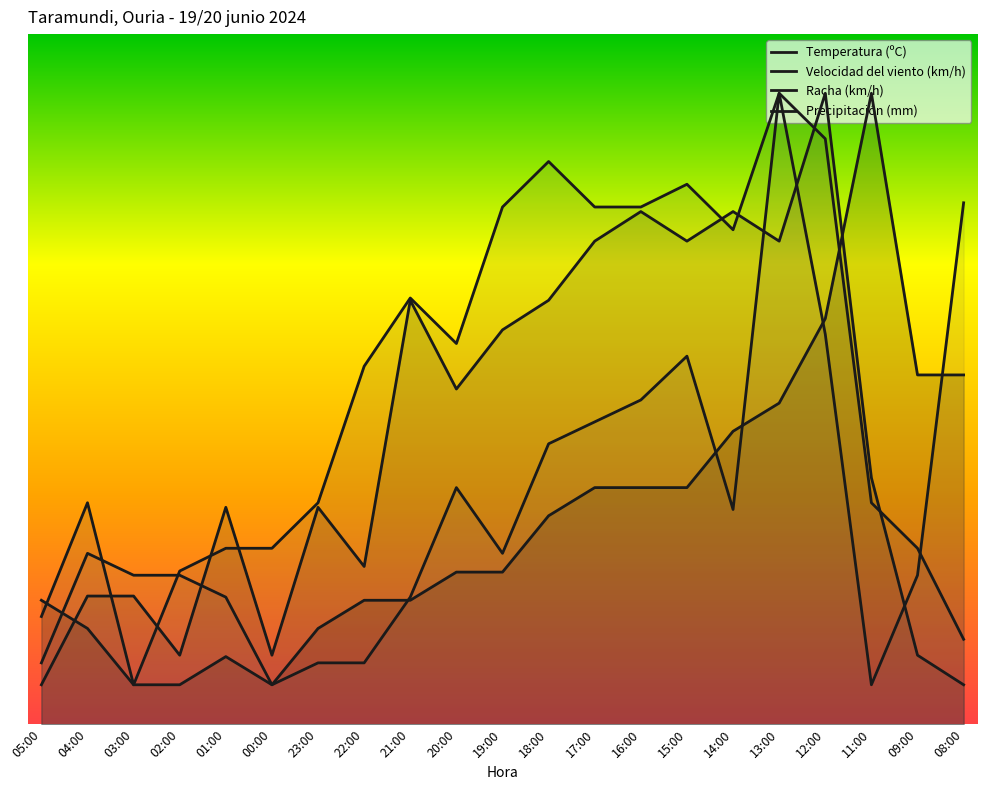

What is the average value of the Racha (km/h) series?

17.2